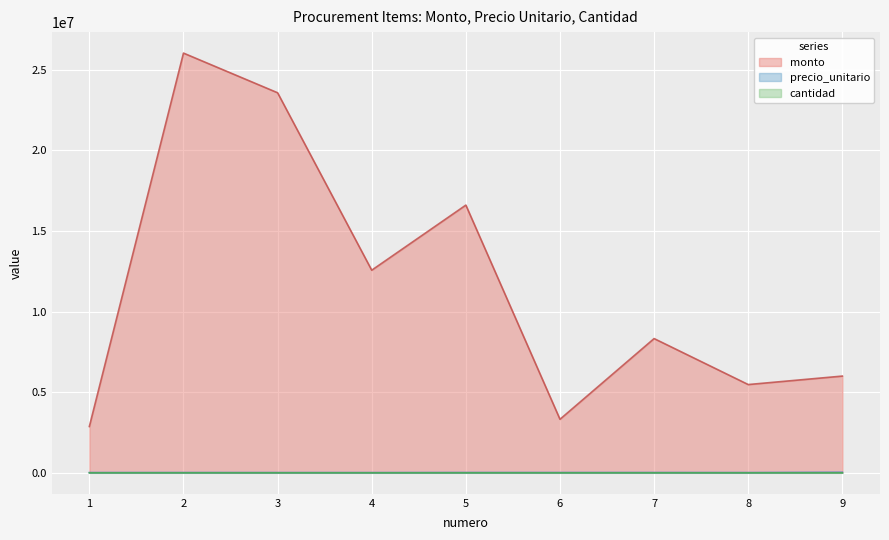

At which category does the chart reach its minimum across all series?

1